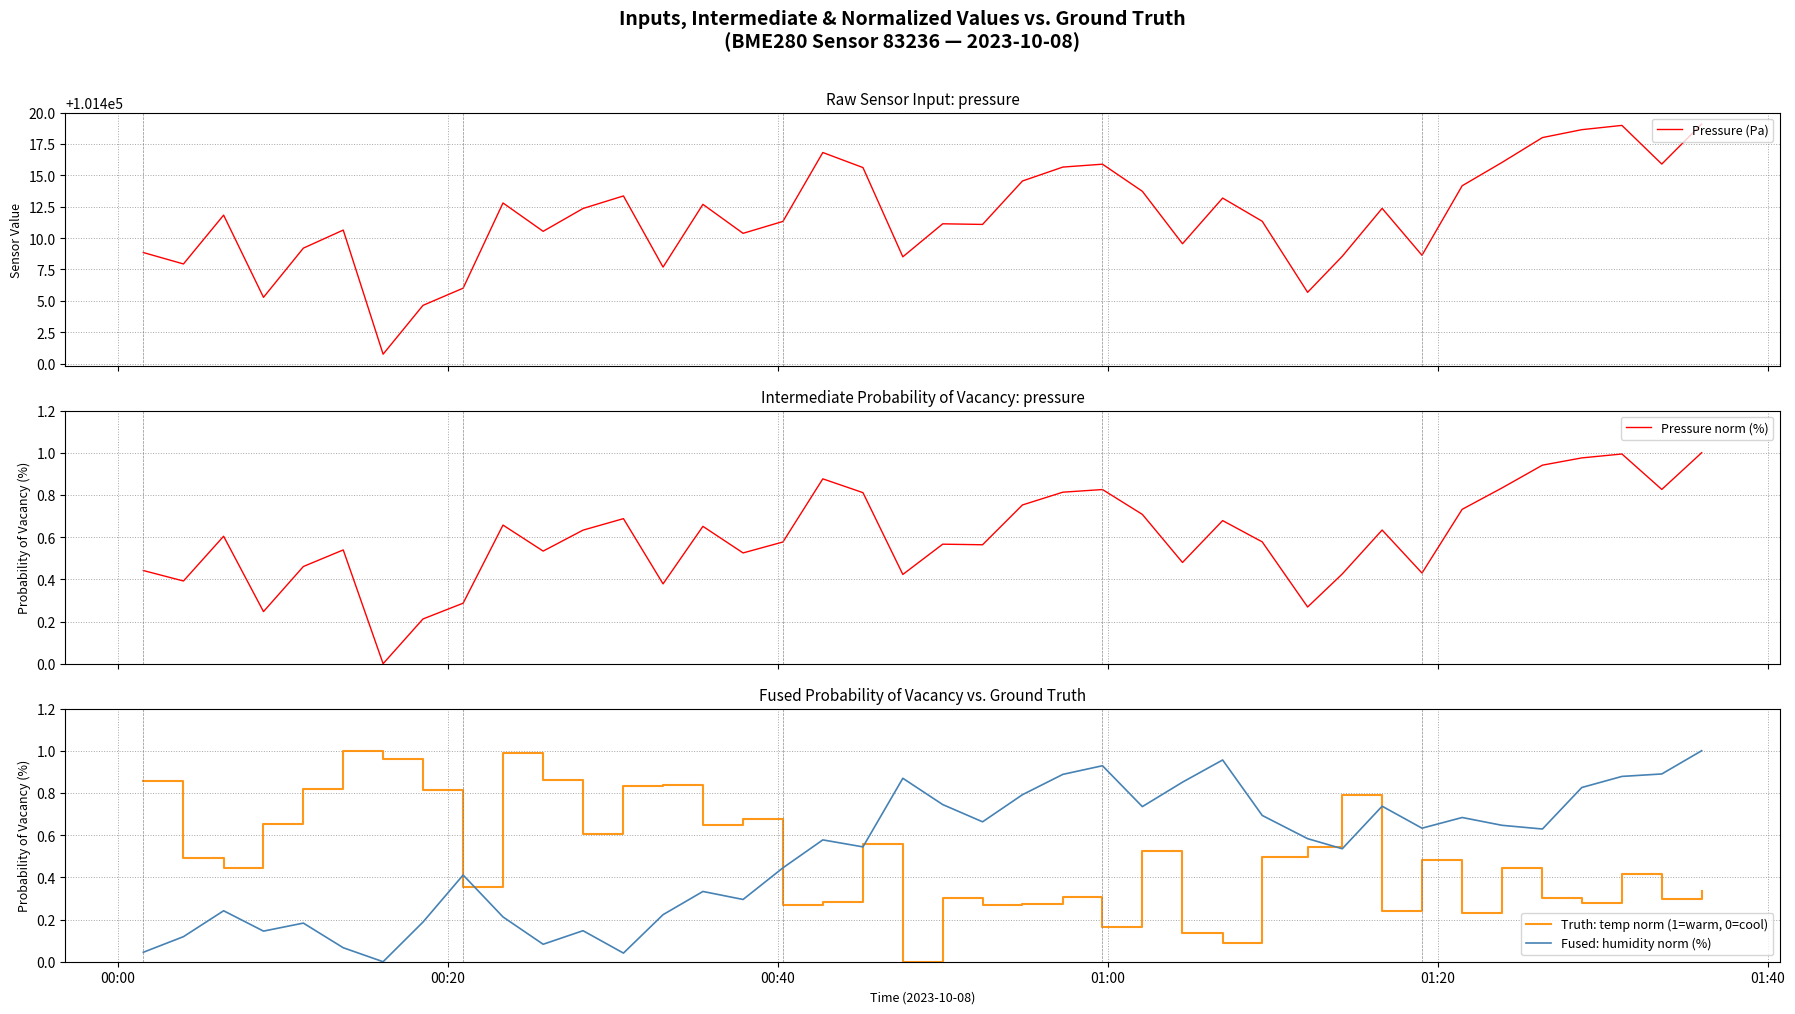

After their last crossing, which series has the higher values: Fused: humidity norm (%) or Truth: temp norm (1=warm, 0=cool)?

Fused: humidity norm (%)